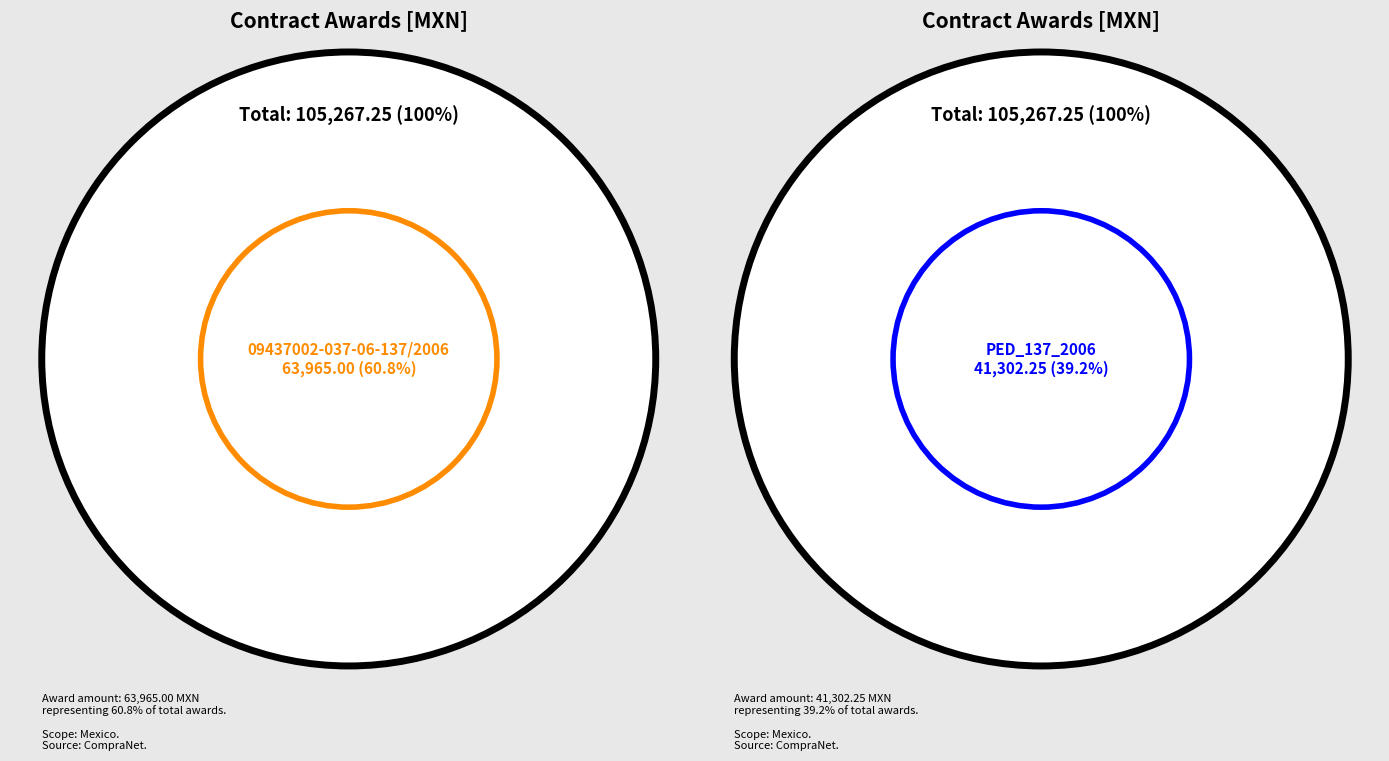

Rank the categories by value from lowest to highest.

PED_137_2006, 09437002-037-06-137/2006